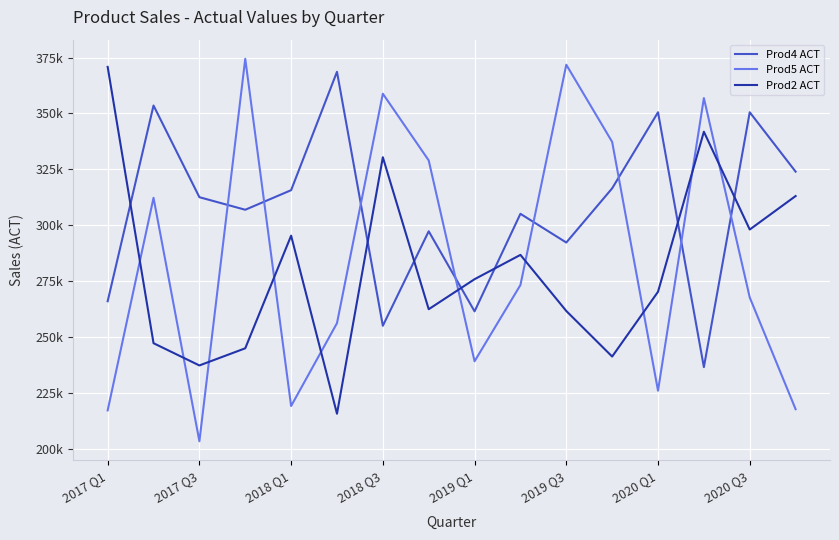

At how many categories does at least one series exceed 225664?

16